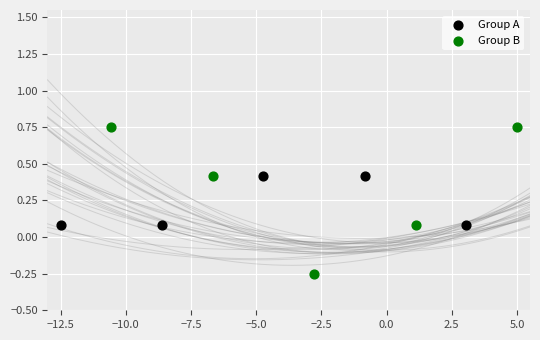

Which series contains the highest Y value?

Group B